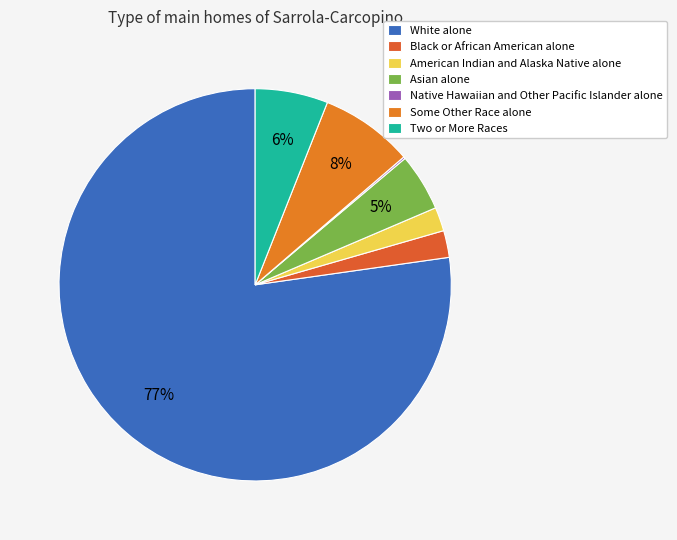

To the nearest percent, what is the average slice percentage?

14%